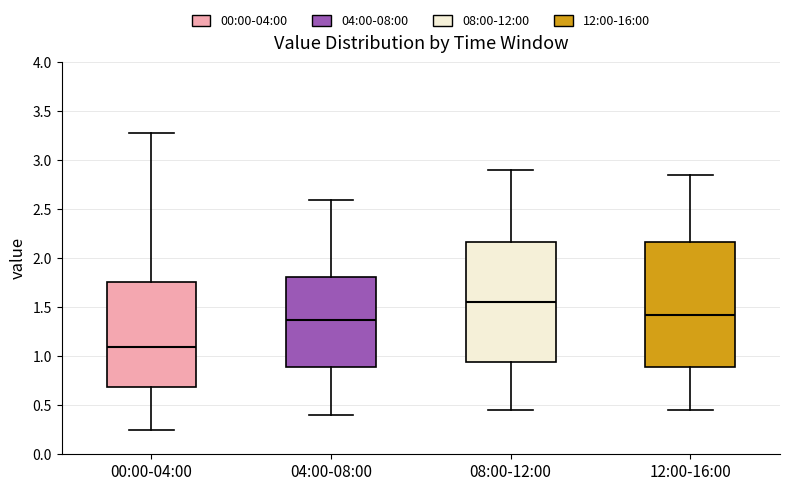

Reading left to right, transcribe this box plot: for each box, give where its median line is, the range the box spans, and where its two whiskers end, as read against the y-axis. The values are not printed on the chart, so give them approximately, as read against the axis.

00:00-04:00: median 1.10, box 0.70 to 1.75, whiskers 0.25 to 3.30
04:00-08:00: median 1.40, box 0.90 to 1.80, whiskers 0.40 to 2.60
08:00-12:00: median 1.55, box 0.95 to 2.15, whiskers 0.45 to 2.90
12:00-16:00: median 1.45, box 0.90 to 2.15, whiskers 0.45 to 2.85